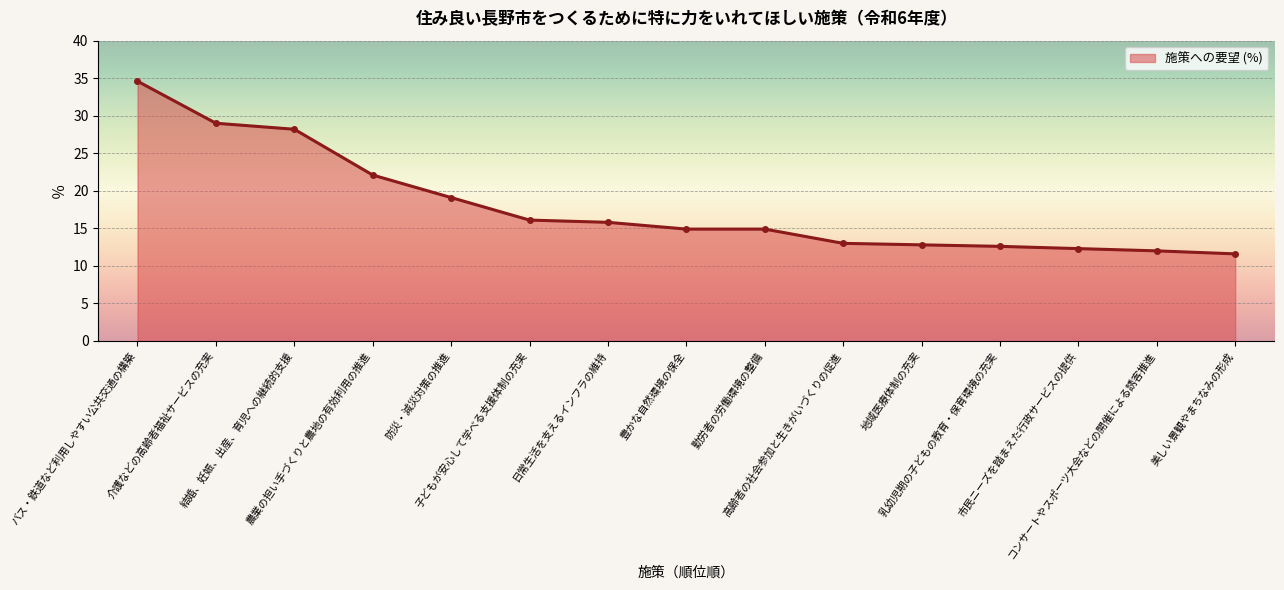

What is the minimum value shown in the chart?

11.6